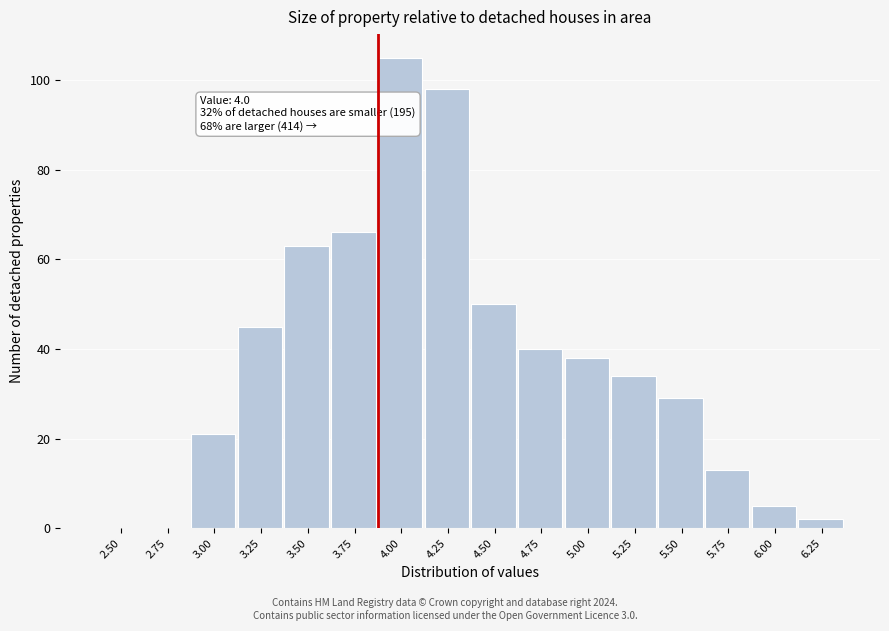

Reading left to right, extract all data points from this chart.

2.50=0	2.75=0	3.00=21	3.25=45	3.50=63	3.75=66	4.00=105	4.25=98	4.50=50	4.75=40	5.00=38	5.25=34	5.50=29	5.75=13	6.00=5	6.25=2